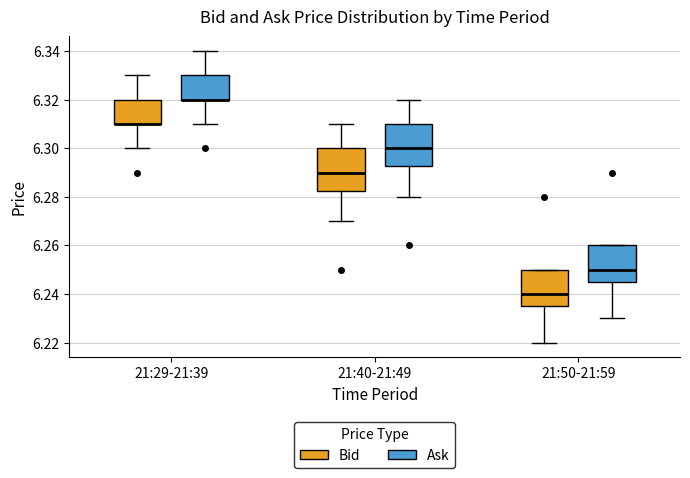

Reading left to right, transcribe this box plot: for each box, give where its median line is, the range the box spans, and where its two whiskers end, as read against the y-axis. The values are not printed on the chart, so give them approximately, as read against the axis.

21:29-21:39 (Bid): median 6.310 (drawn on the box's lower edge), box 6.310 to 6.320, whiskers 6.300 to 6.330
21:29-21:39 (Ask): median 6.320 (drawn on the box's lower edge), box 6.320 to 6.330, whiskers 6.310 to 6.340
21:40-21:49 (Bid): median 6.290, box 6.282 to 6.300, whiskers 6.270 to 6.310
21:40-21:49 (Ask): median 6.300, box 6.292 to 6.310, whiskers 6.280 to 6.320
21:50-21:59 (Bid): median 6.240, box 6.236 to 6.250, whiskers 6.220 to 6.250
21:50-21:59 (Ask): median 6.250, box 6.246 to 6.260, whiskers 6.230 to 6.260